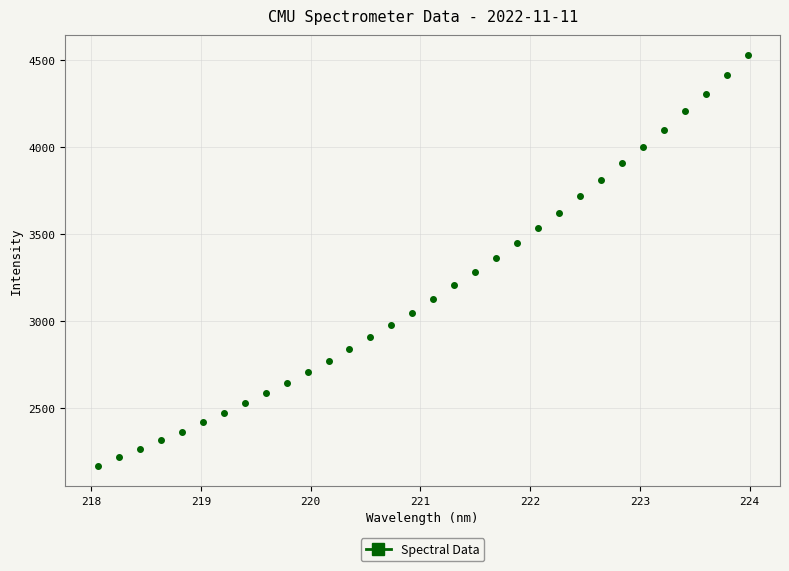

What is the range of X values (max minus min)?

5.9